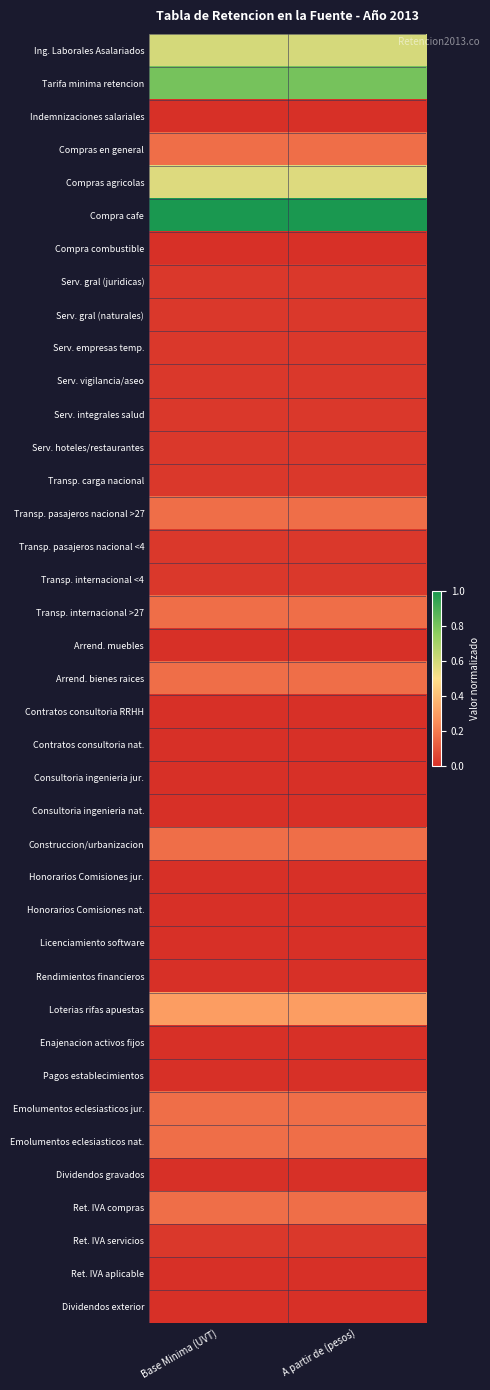

What is the total value across all series at Base Minima (UVT)?

4.9